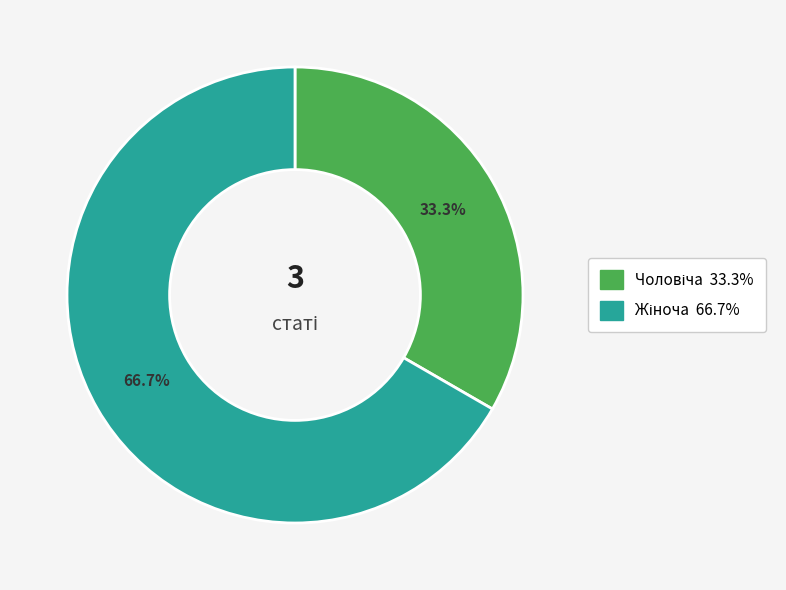

Does any single category account for the majority?

Yes